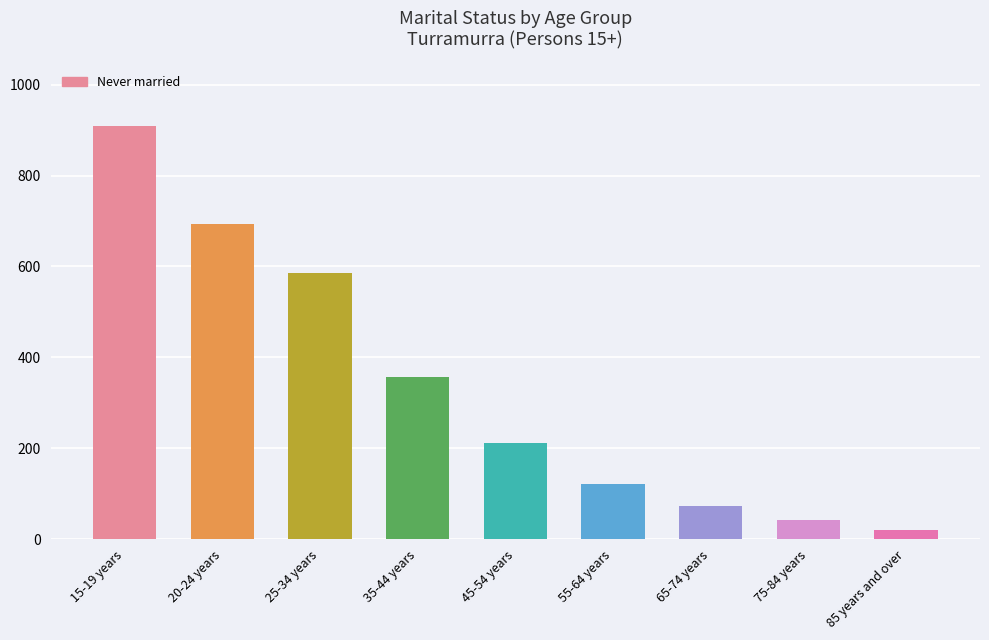

Reading left to right, list all the values displayed in this chart.

15-19 years=908	20-24 years=693	25-34 years=586	35-44 years=357	45-54 years=211	55-64 years=122	65-74 years=74	75-84 years=43	85 years and over=21